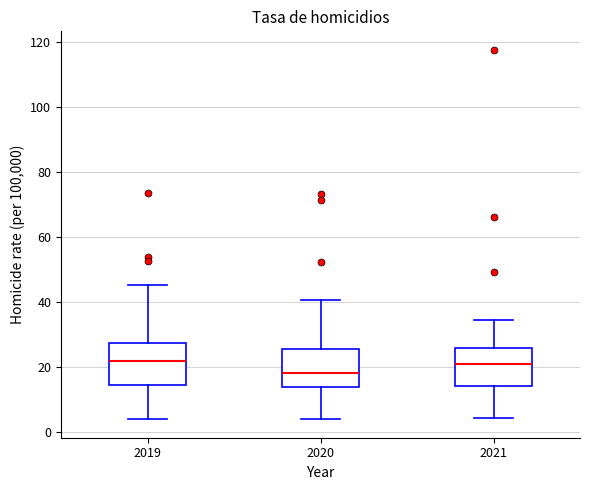

Reading left to right, transcribe this box plot: for each box, give where its median line is, the range the box spans, and where its two whiskers end, as read against the y-axis. The values are not printed on the chart, so give them approximately, as read against the axis.

2019: median 22, box 14 to 28, whiskers 4 to 46
2020: median 18, box 14 to 26, whiskers 4 to 40
2021: median 20, box 14 to 26, whiskers 4 to 34